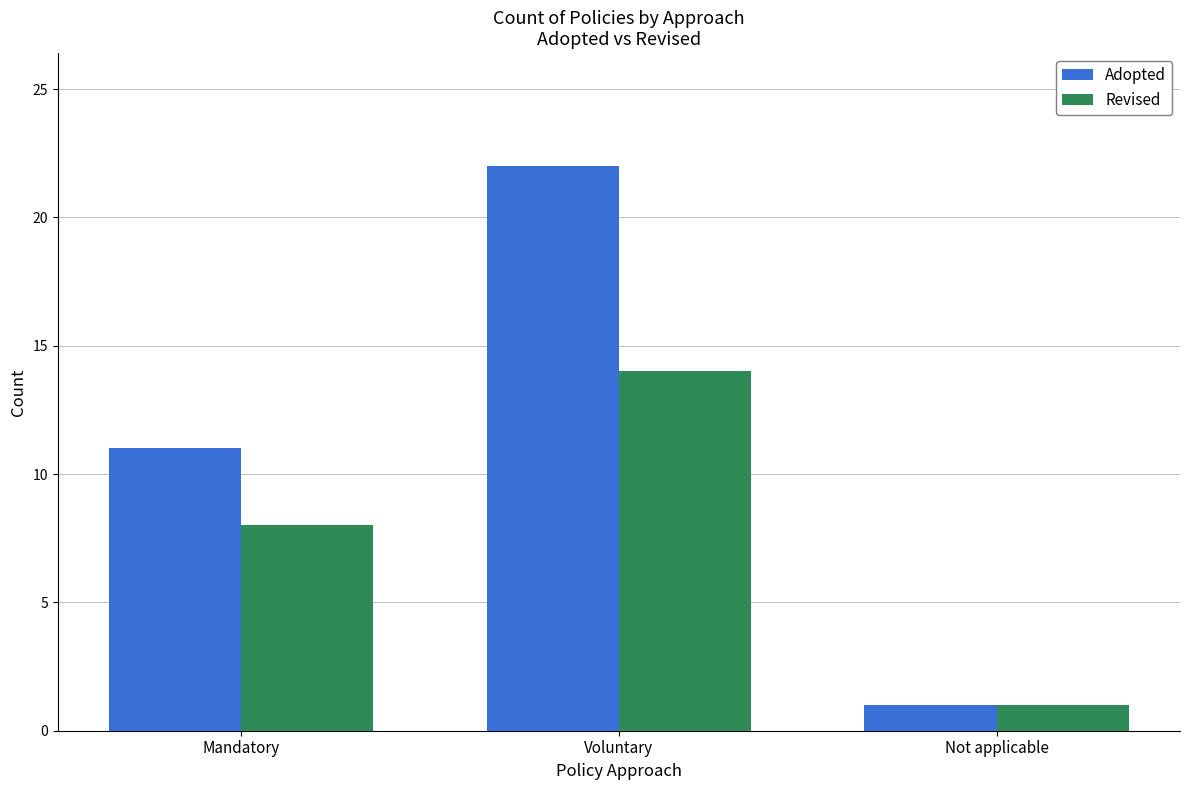

What is the lowest value of the Revised series?

1